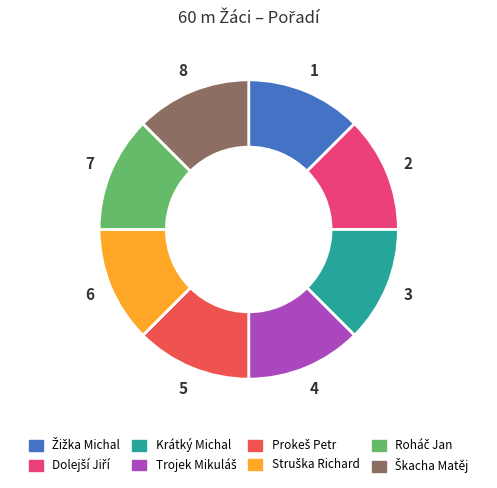

Is there any slice that represents more than half of the pie?

No